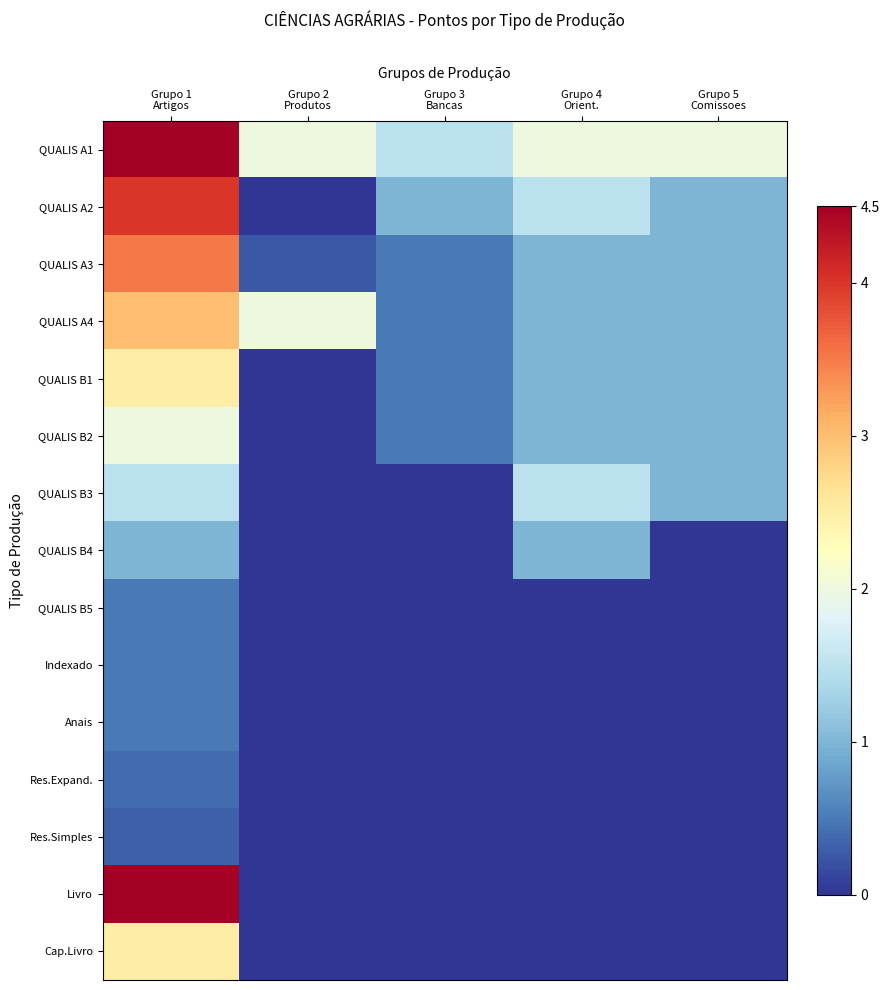

What is the greatest value displayed?

4.5